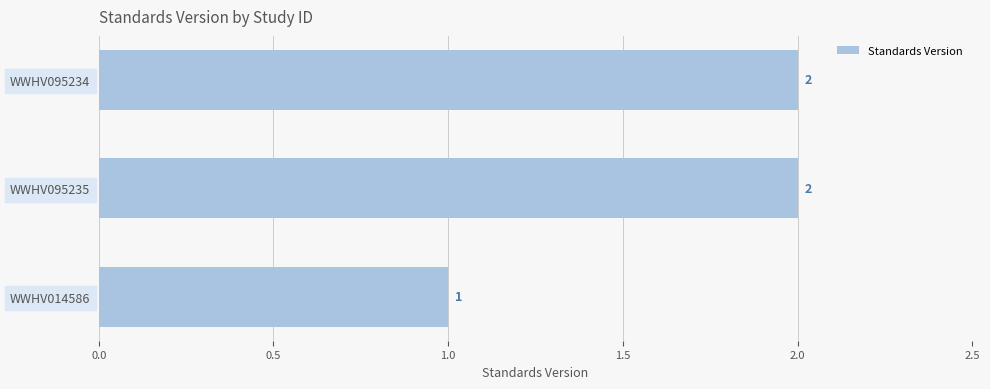

Where is the data nearest to the value 1?

WWHV014586